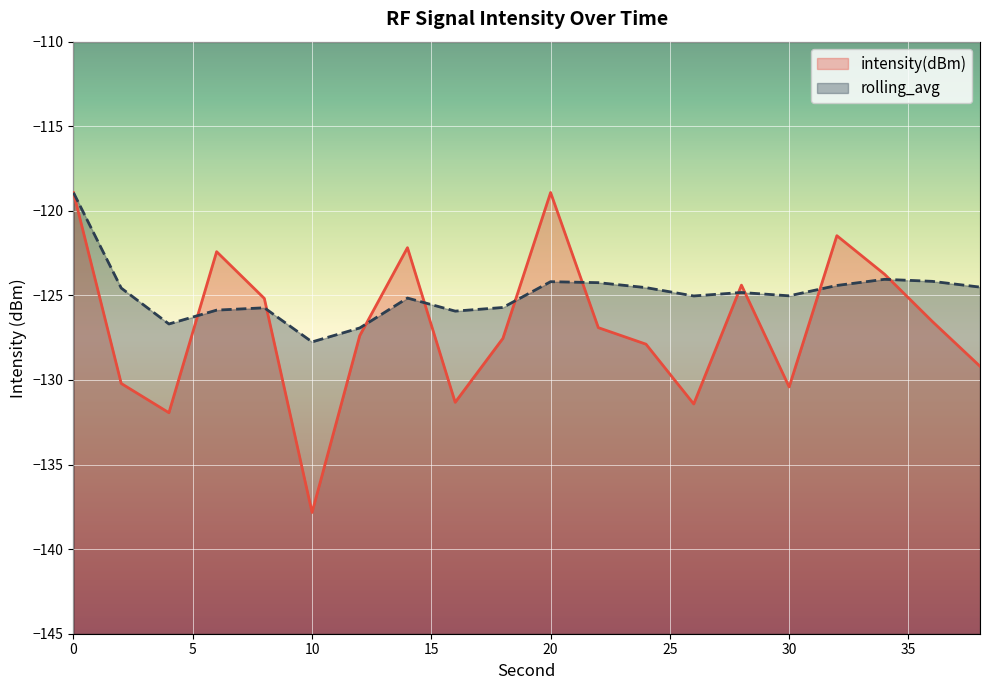

How many lines are shown in the chart?

2